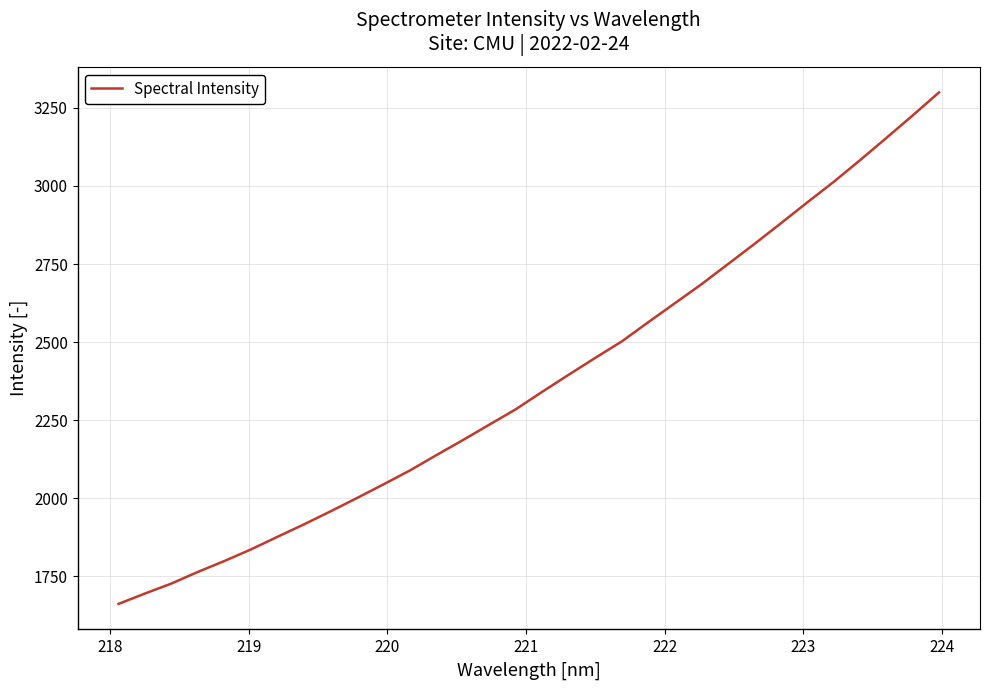

What is the minimum value shown in the chart?

1661.4